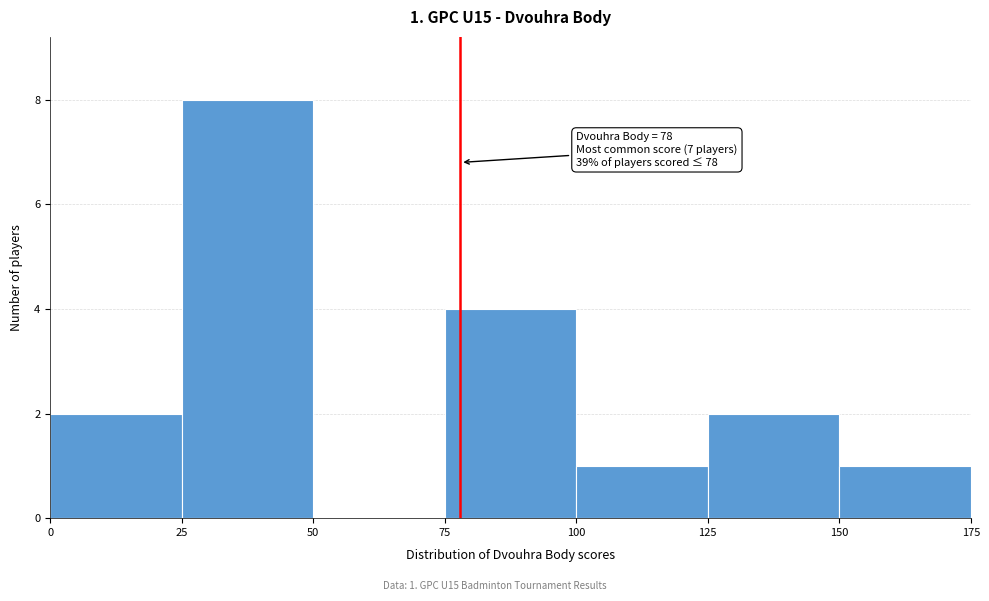

Which range on the x-axis has the tallest bar?

25 to 50